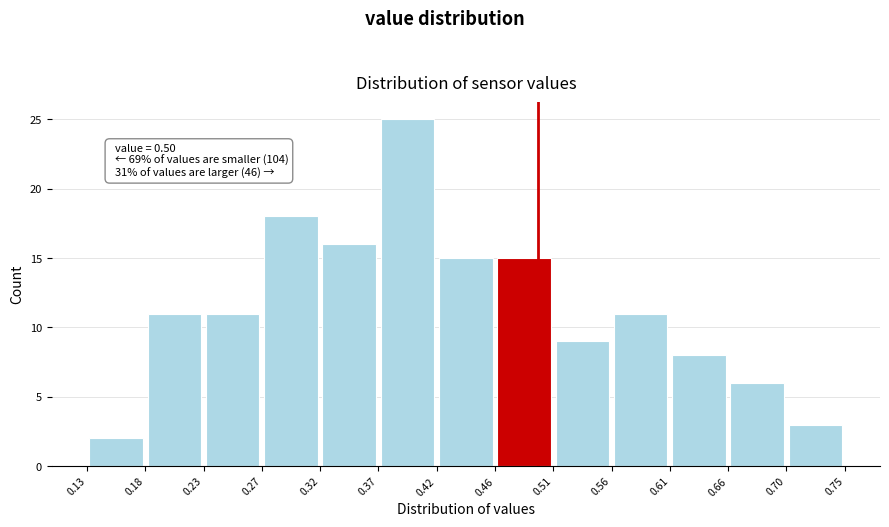

Over which range of the x-axis is the bar tallest?

0.37 to 0.42